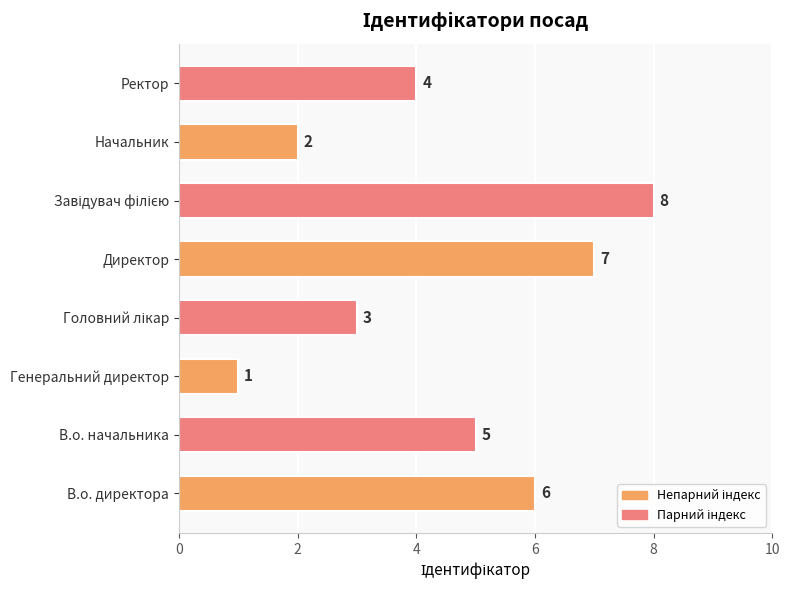

Count the values in the range 3 to 7.

5